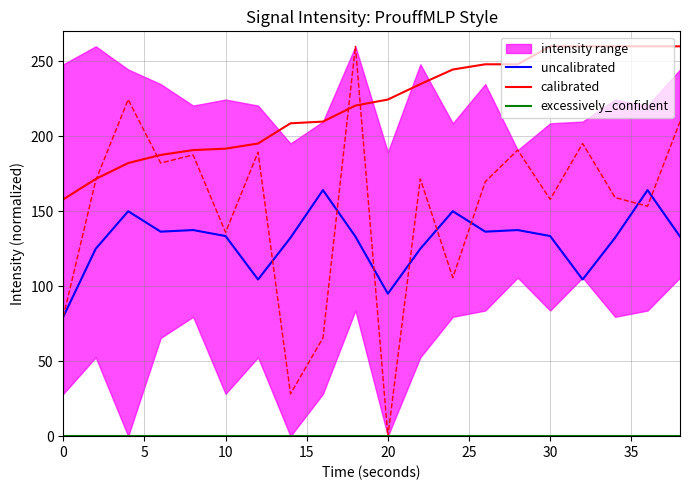

Reading left to right, list all the values displayed in this chart.

uncalibrated: 79.6	125.0	150.0	136.4	137.5	133.5	104.5	132.3	164.1	133.1	95.0	125.0	150.0	136.4	137.5	133.5	104.5	132.3	164.1	133.1
calibrated: 157.9	171.5	182.2	187.6	190.8	191.7	195.2	208.7	209.8	220.5	224.5	234.8	244.5	248.0	248.0	260.0	260.0	260.0	260.0	260.0
excessively_confident: 0.0	0.0	0.0	0.0	0.0	0.0	0.0	0.0	0.0	0.0	0.0	0.0	0.0	0.0	0.0	0.0	0.0	0.0	0.0	0.0